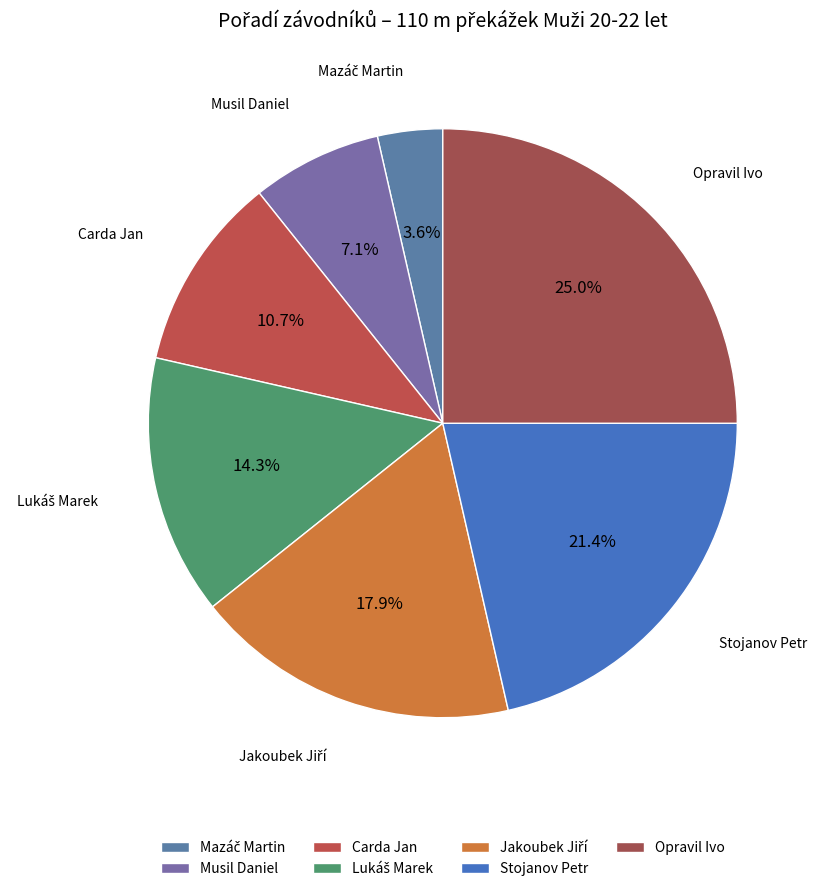

How many segments does this pie chart have?

7